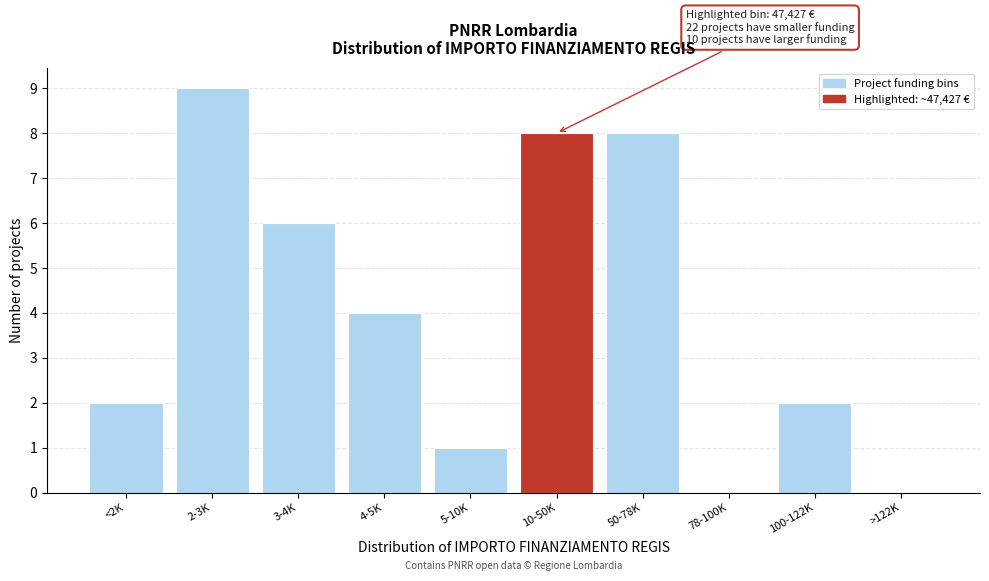

Reading left to right, list all the values displayed in this chart.

<2K=2	2-3K=9	3-4K=6	4-5K=4	5-10K=1	10-50K=8	50-78K=8	78-100K=0	100-122K=2	>122K=0